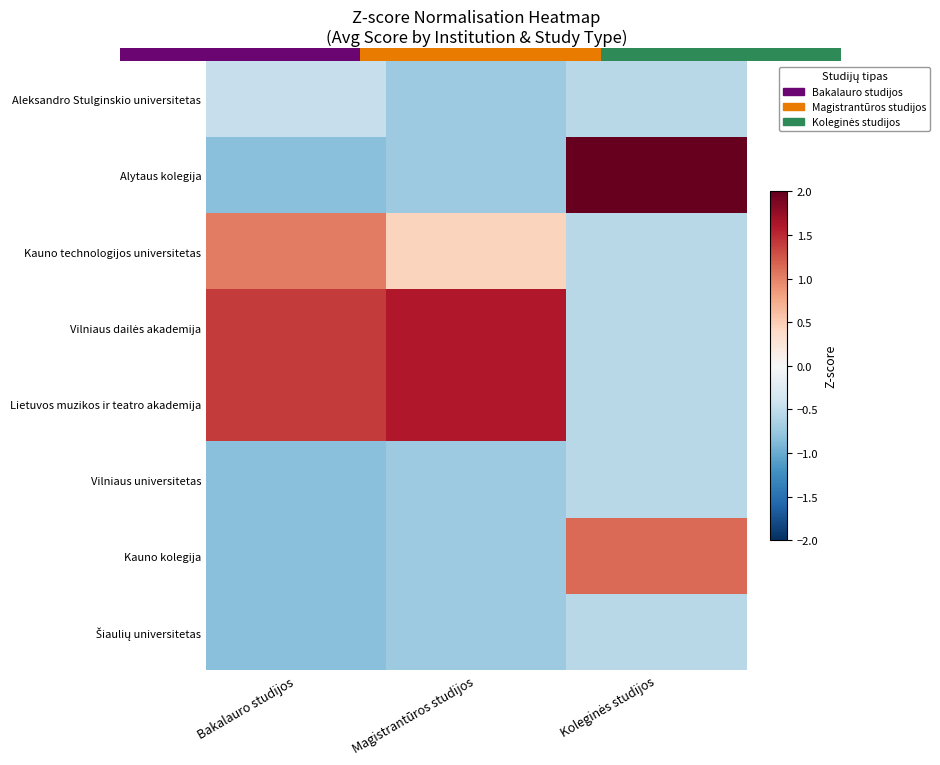

At how many categories does at least one series exceed 1?

3